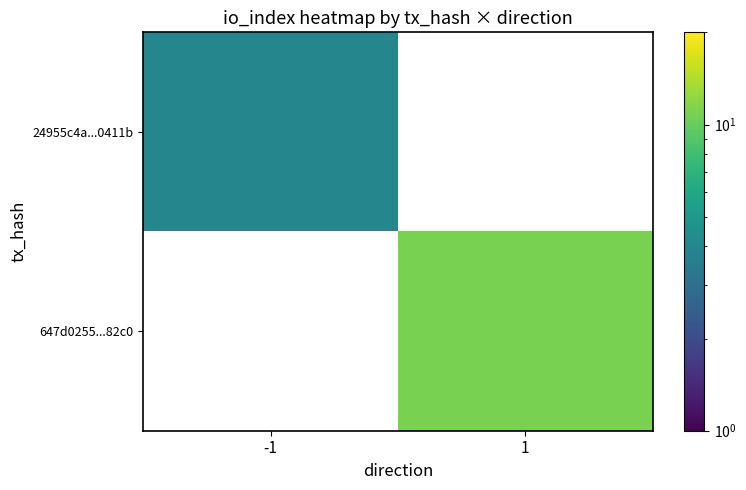

Is it true that 647d0255...82c0 equals 11.0 at 1?

True